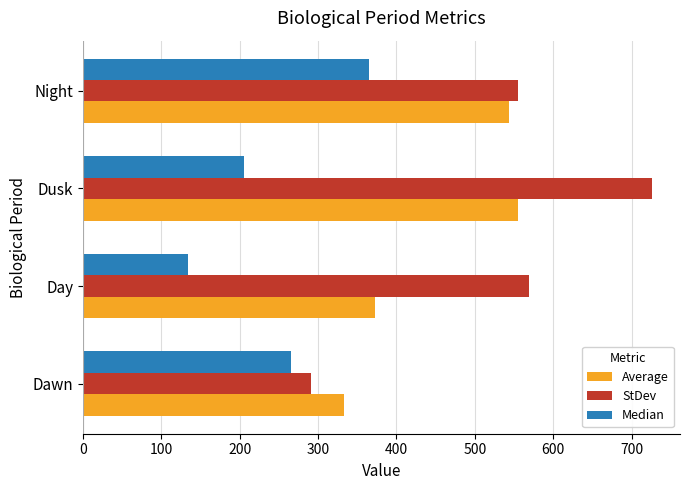

How many data points in Average are less than 543?

2